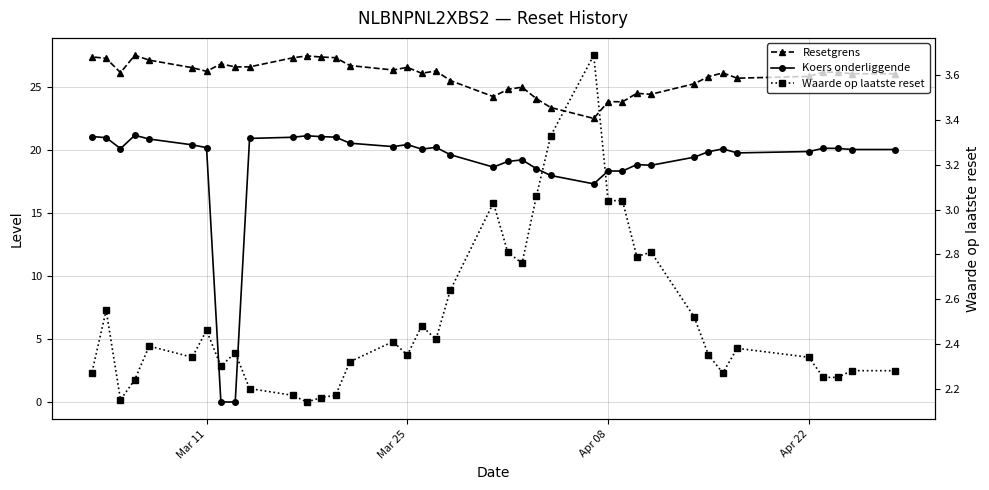

Reading right to left, extract all data points from this chart.

Resetgrens: 27.4	27.2	26.1	27.5	27.1	26.5	26.2	26.8	26.6	26.6	27.3	27.4	27.4	27.3	26.7	26.3	26.5	26.1	26.2	25.5	24.2	24.8	25.0	24.1	23.3	22.5	23.8	23.8	24.5	24.4	25.2	25.8	26.1	25.7	25.8	26.1	26.1	26.0	26.0
Koers onderliggende: 21.1	21.0	20.1	21.1	20.9	20.4	20.2	0.0	0.0	20.9	21.0	21.1	21.0	21.0	20.5	20.2	20.4	20.1	20.2	19.6	18.6	19.1	19.2	18.5	18.0	17.3	18.3	18.3	18.8	18.8	19.4	19.8	20.1	19.8	19.9	20.1	20.1	20.0	20.0
Waarde op laatste reset: 2.3	2.5	2.1	2.2	2.4	2.3	2.5	2.3	2.4	2.2	2.2	2.1	2.2	2.2	2.3	2.4	2.4	2.5	2.4	2.6	3.0	2.8	2.8	3.1	3.3	3.7	3.0	3.0	2.8	2.8	2.5	2.4	2.3	2.4	2.3	2.2	2.2	2.3	2.3